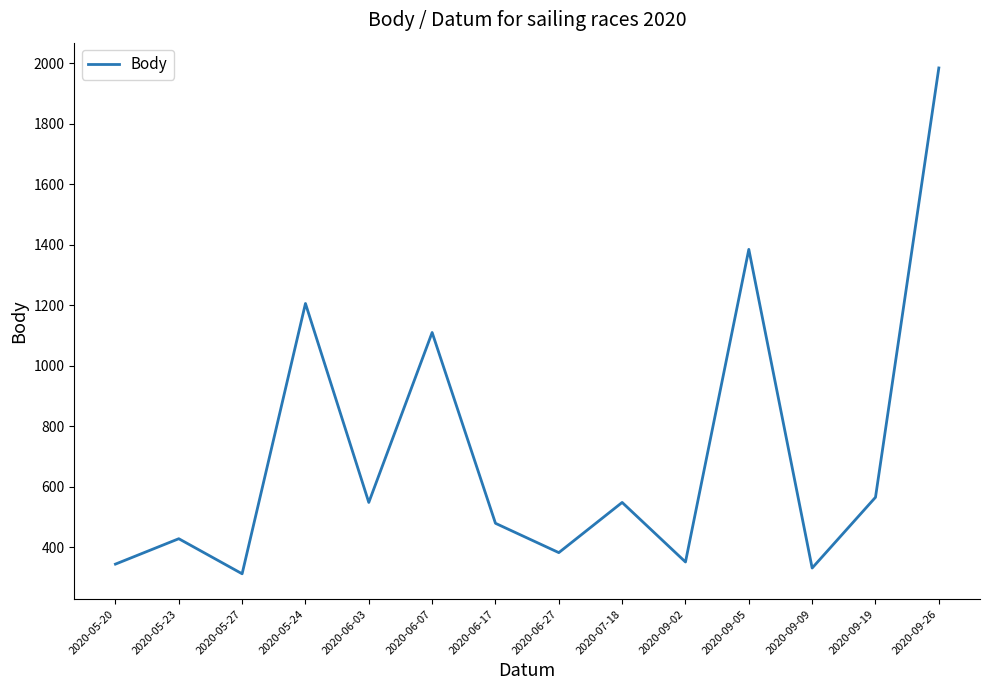

What is the approximate value at 2020-06-07, to the nearest 10?

1110